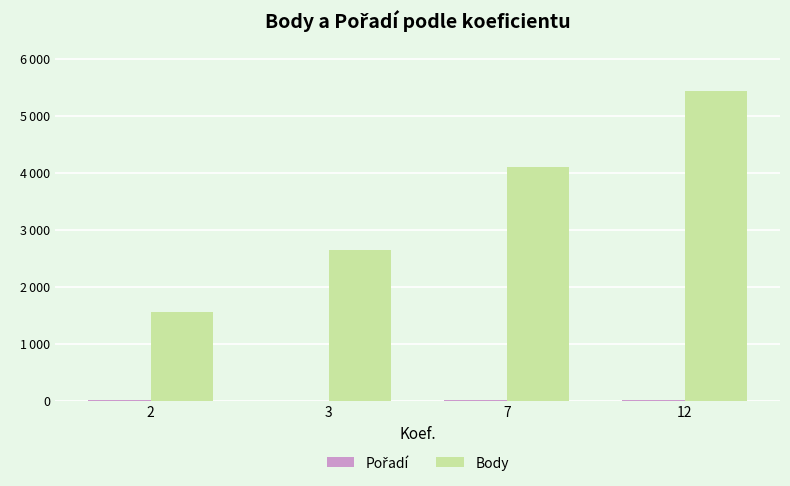

What is the spread (max minus min) of values at 12?

5426.0